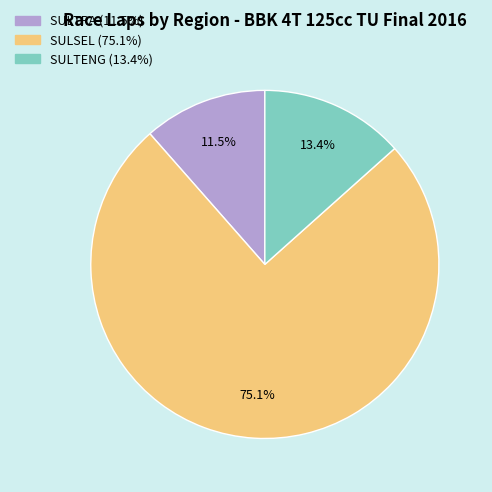

Is there any slice that represents more than half of the pie?

Yes